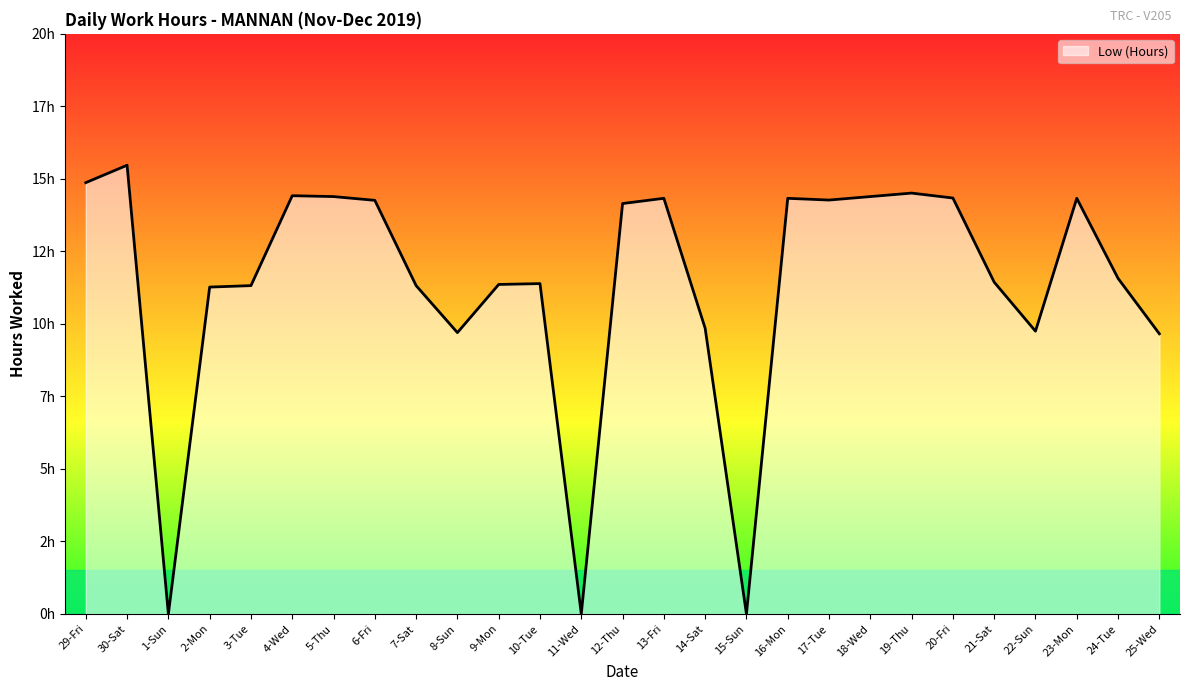

Where is the first local maximum?

30-Sat